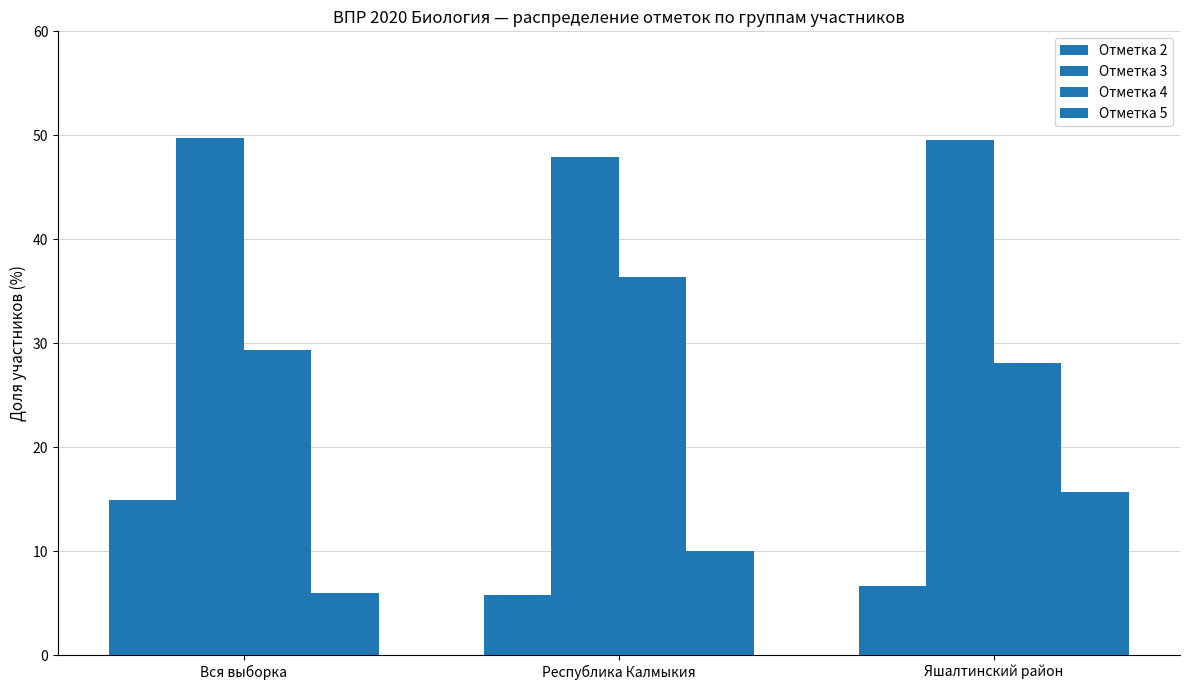

Reading left to right, what are all the values shown in this chart?

Отметка 2: 14.9	5.8	6.6
Отметка 3: 49.7	47.9	49.6
Отметка 4: 29.4	36.4	28.1
Отметка 5: 6.0	10.0	15.7